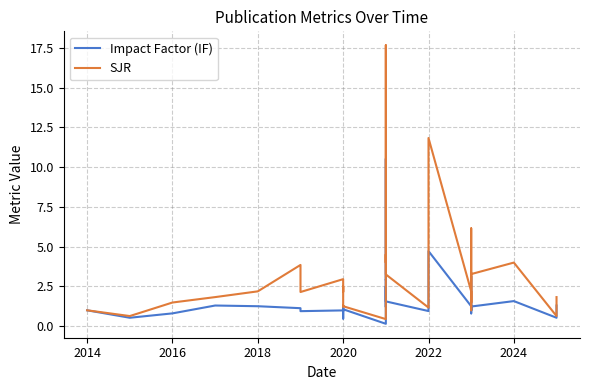

How many data points does each series have?

30